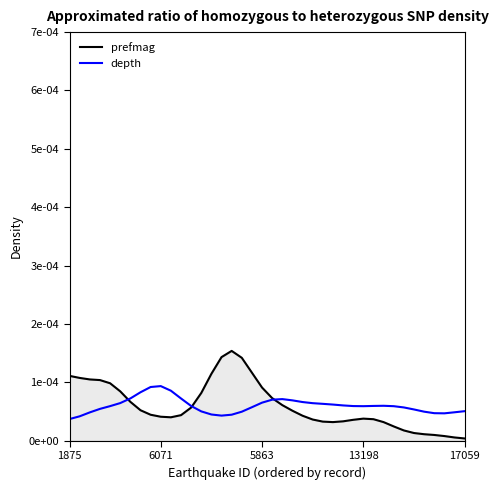

In depth, how many points are lower than both neighbors (excluding endpoints)?

3